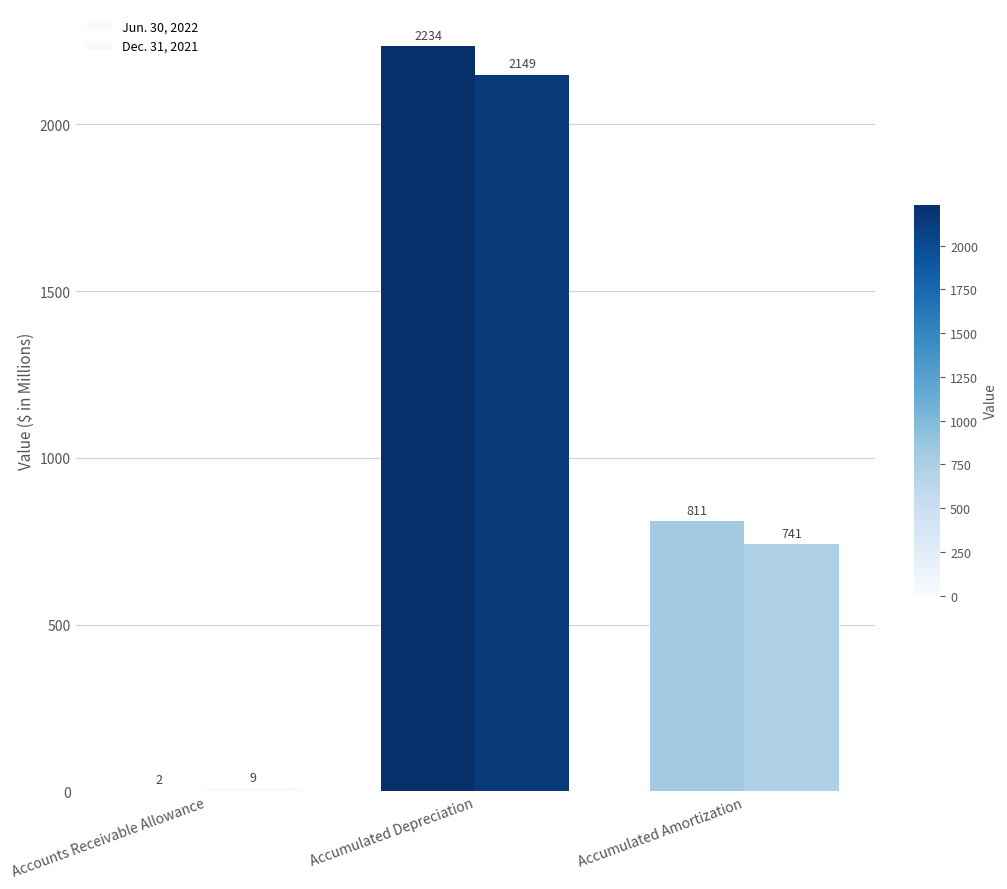

Count the number of data series in this chart.

2